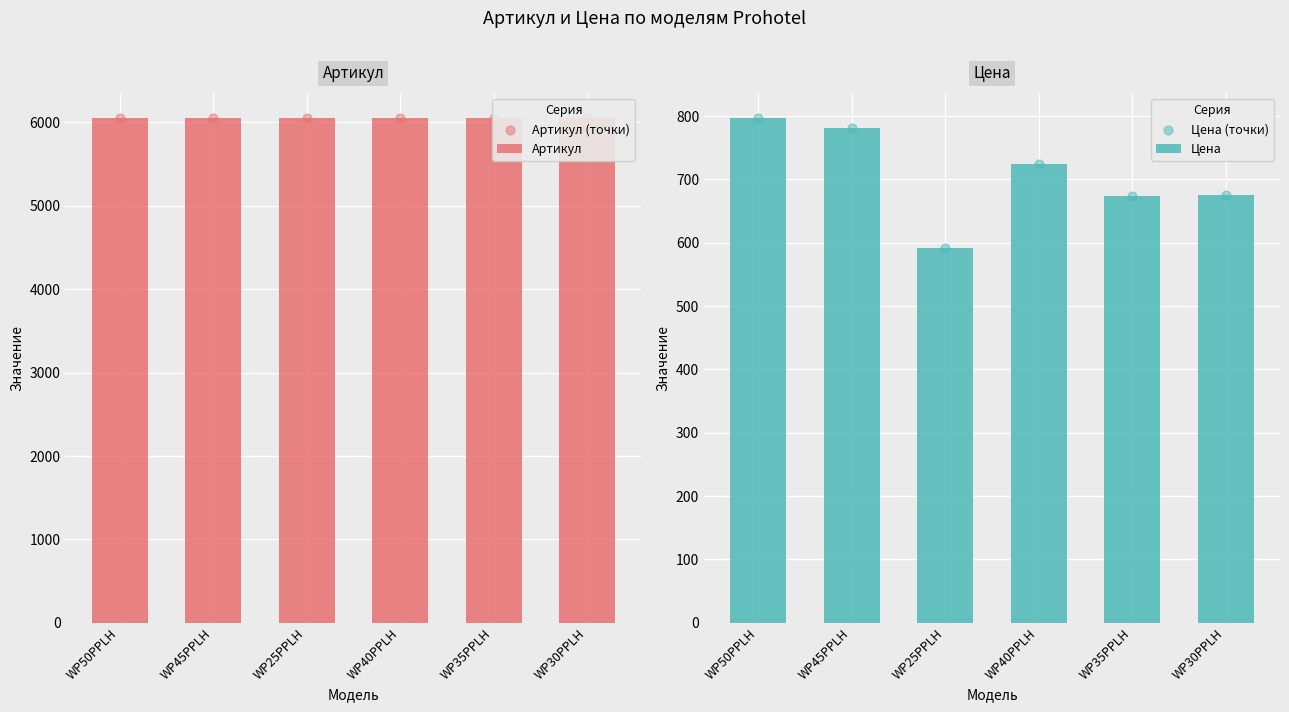

What is the total value across all series at WP45PPLH?

13662